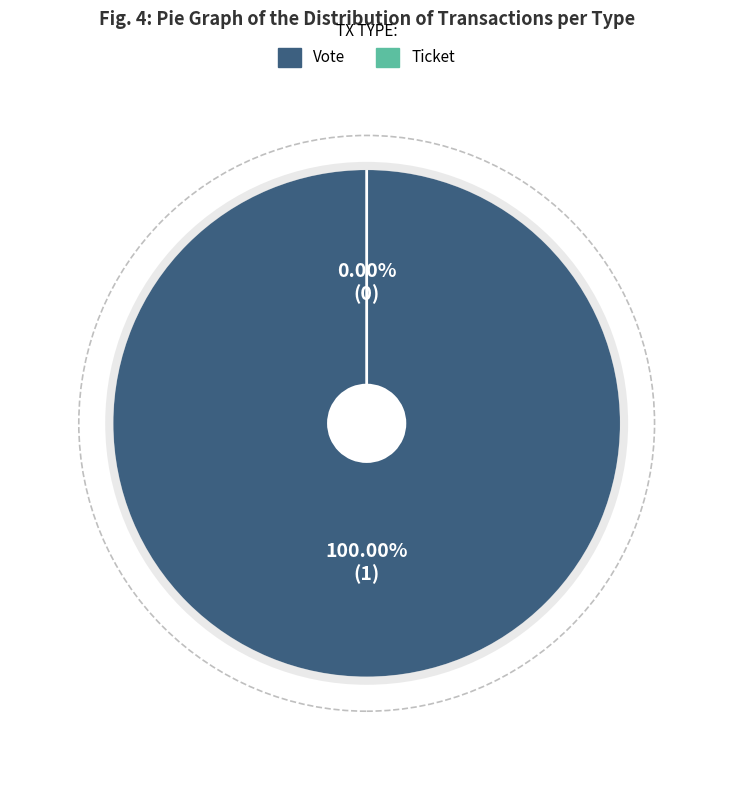

How many slices are in this pie chart?

2